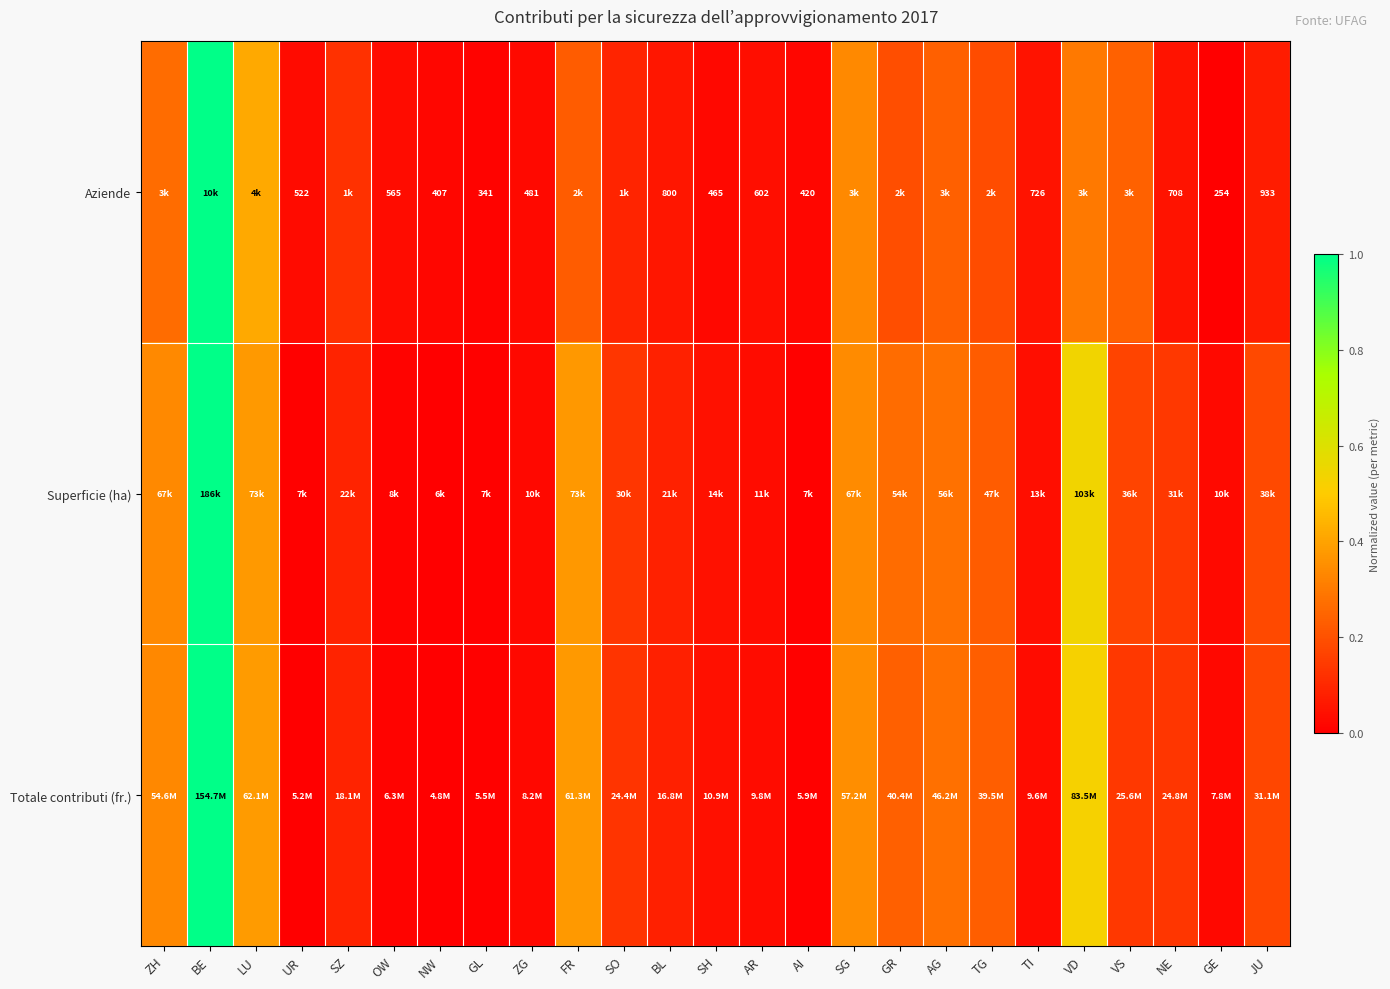

Which category has the highest value across all series?

BE